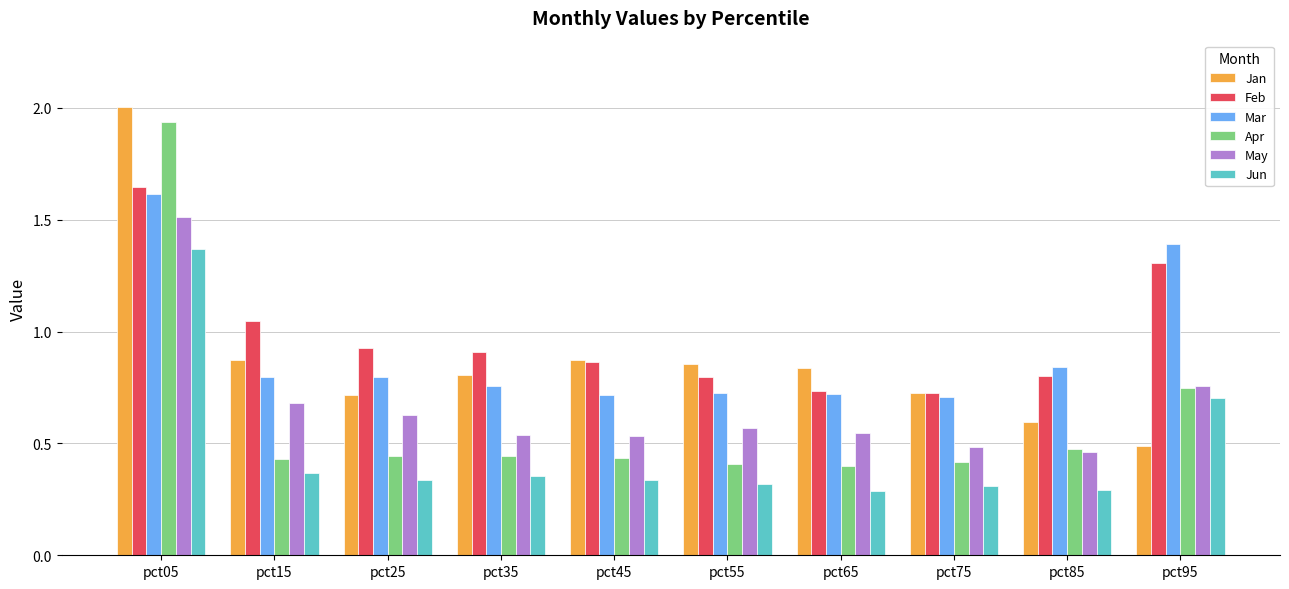

True or false: Jan has a value of 1.3 at pct65.

False